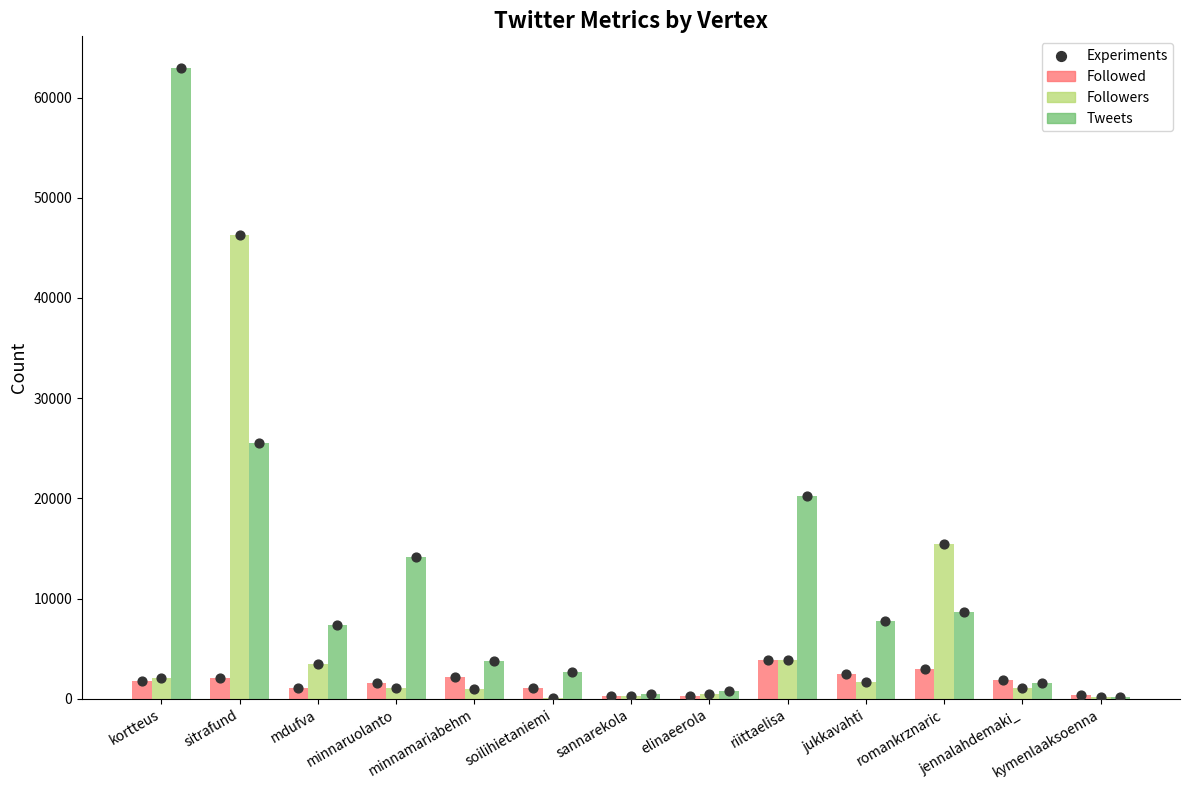

Which series contains the highest Y value?

Tweets